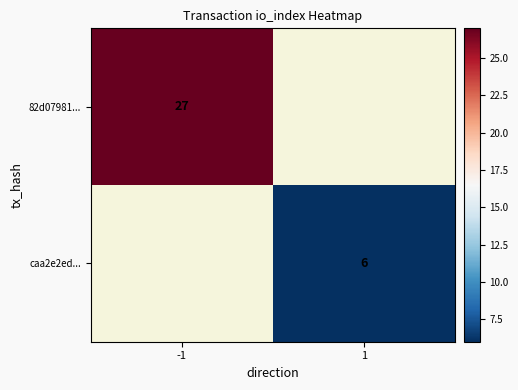

What is the smallest value displayed?

6.0